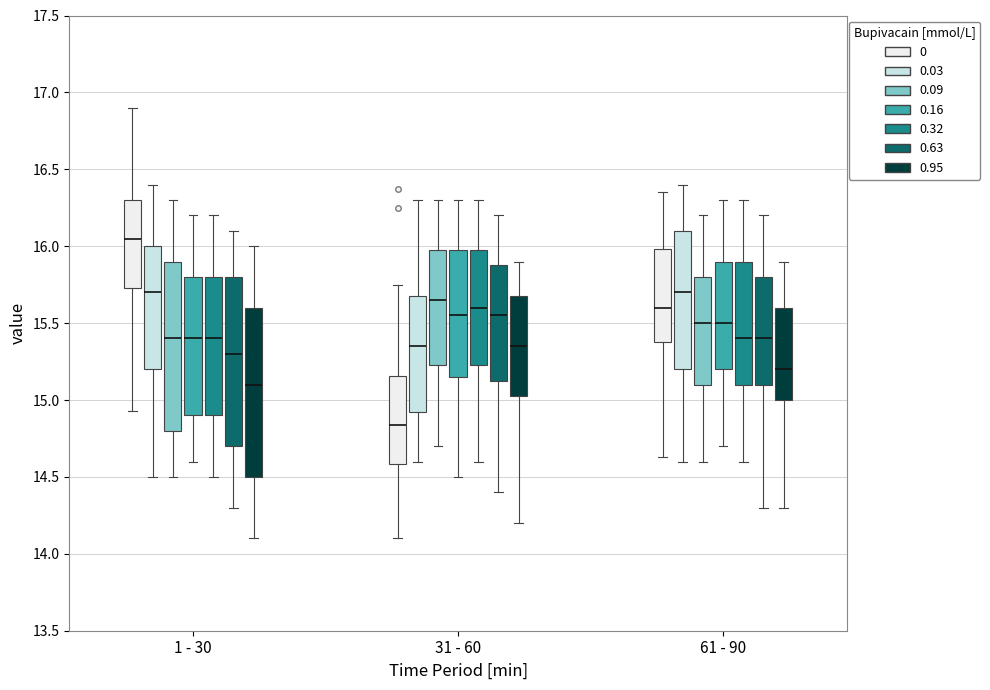

Which box has the lowest median line?

31 - 60 (0)